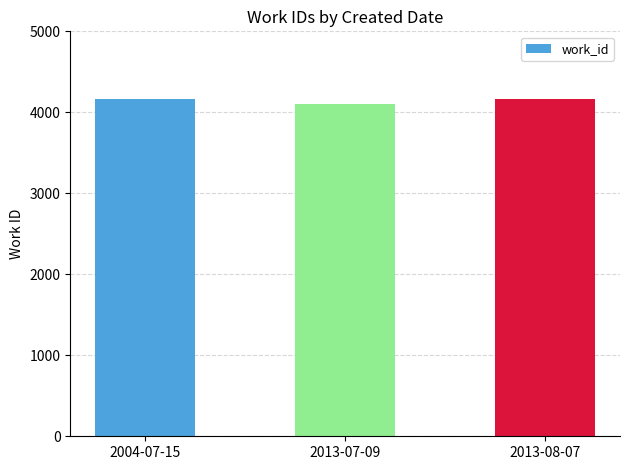

Reading left to right, list all the values displayed in this chart.

2004-07-15=4167	2013-07-09=4103	2013-08-07=4167